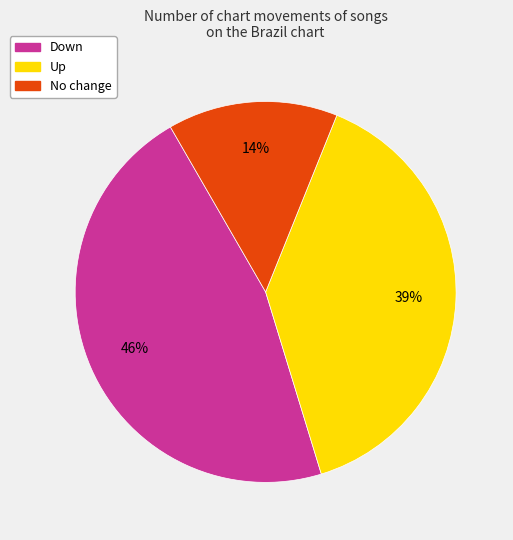

To the nearest percent, what is the average slice percentage?

33%